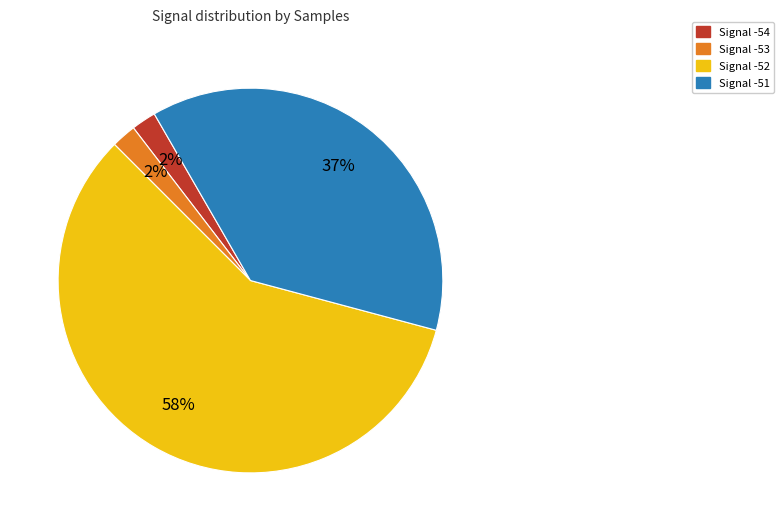

To the nearest percent, what is the average slice percentage?

25%